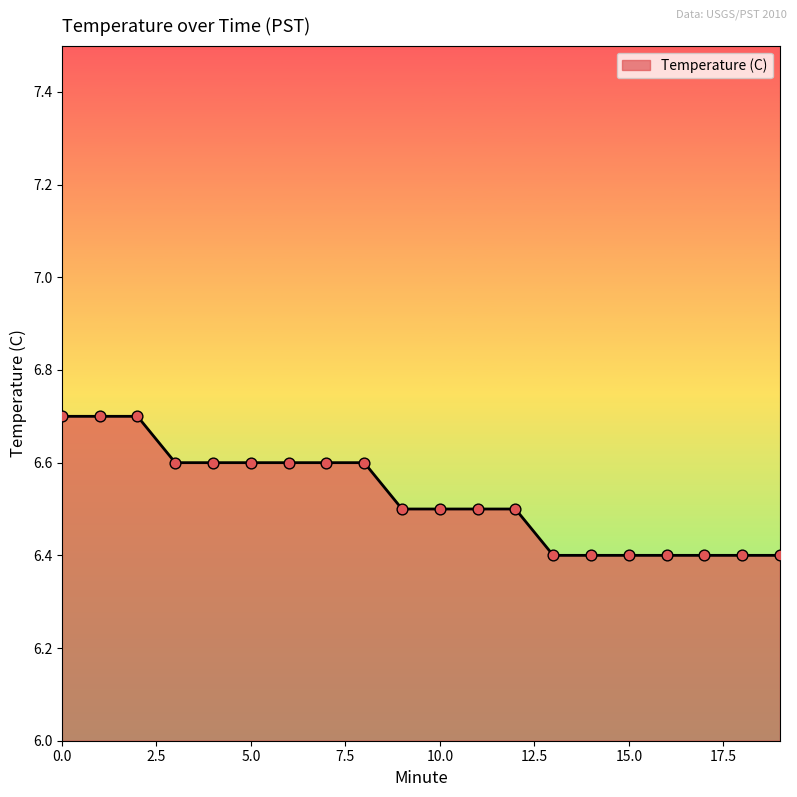

What is the difference between the maximum and minimum values?

0.3